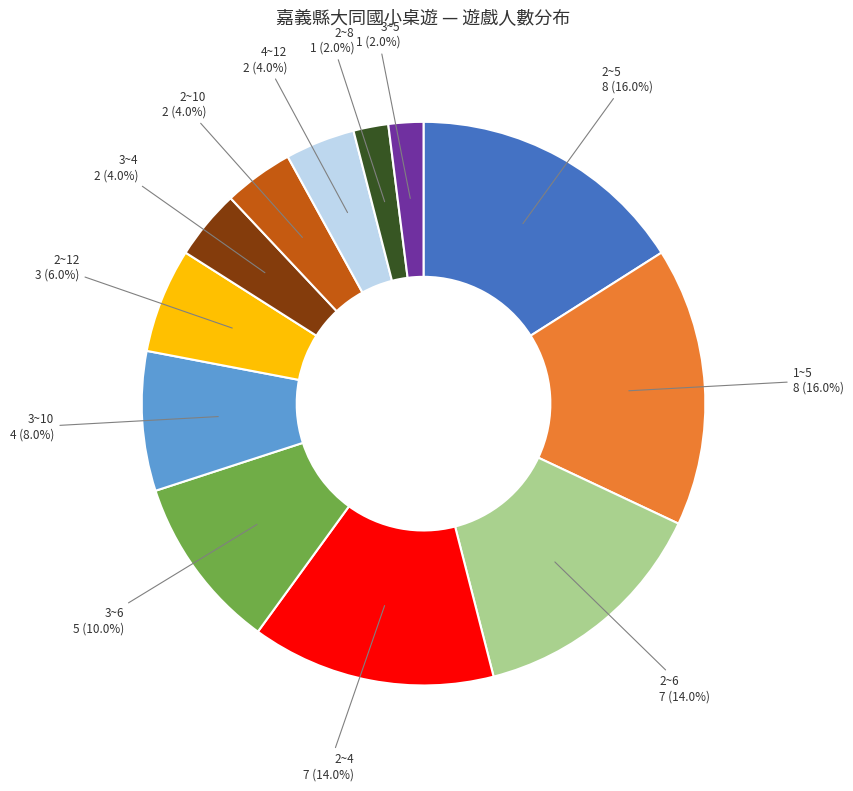

Is there any slice that represents more than half of the pie?

No